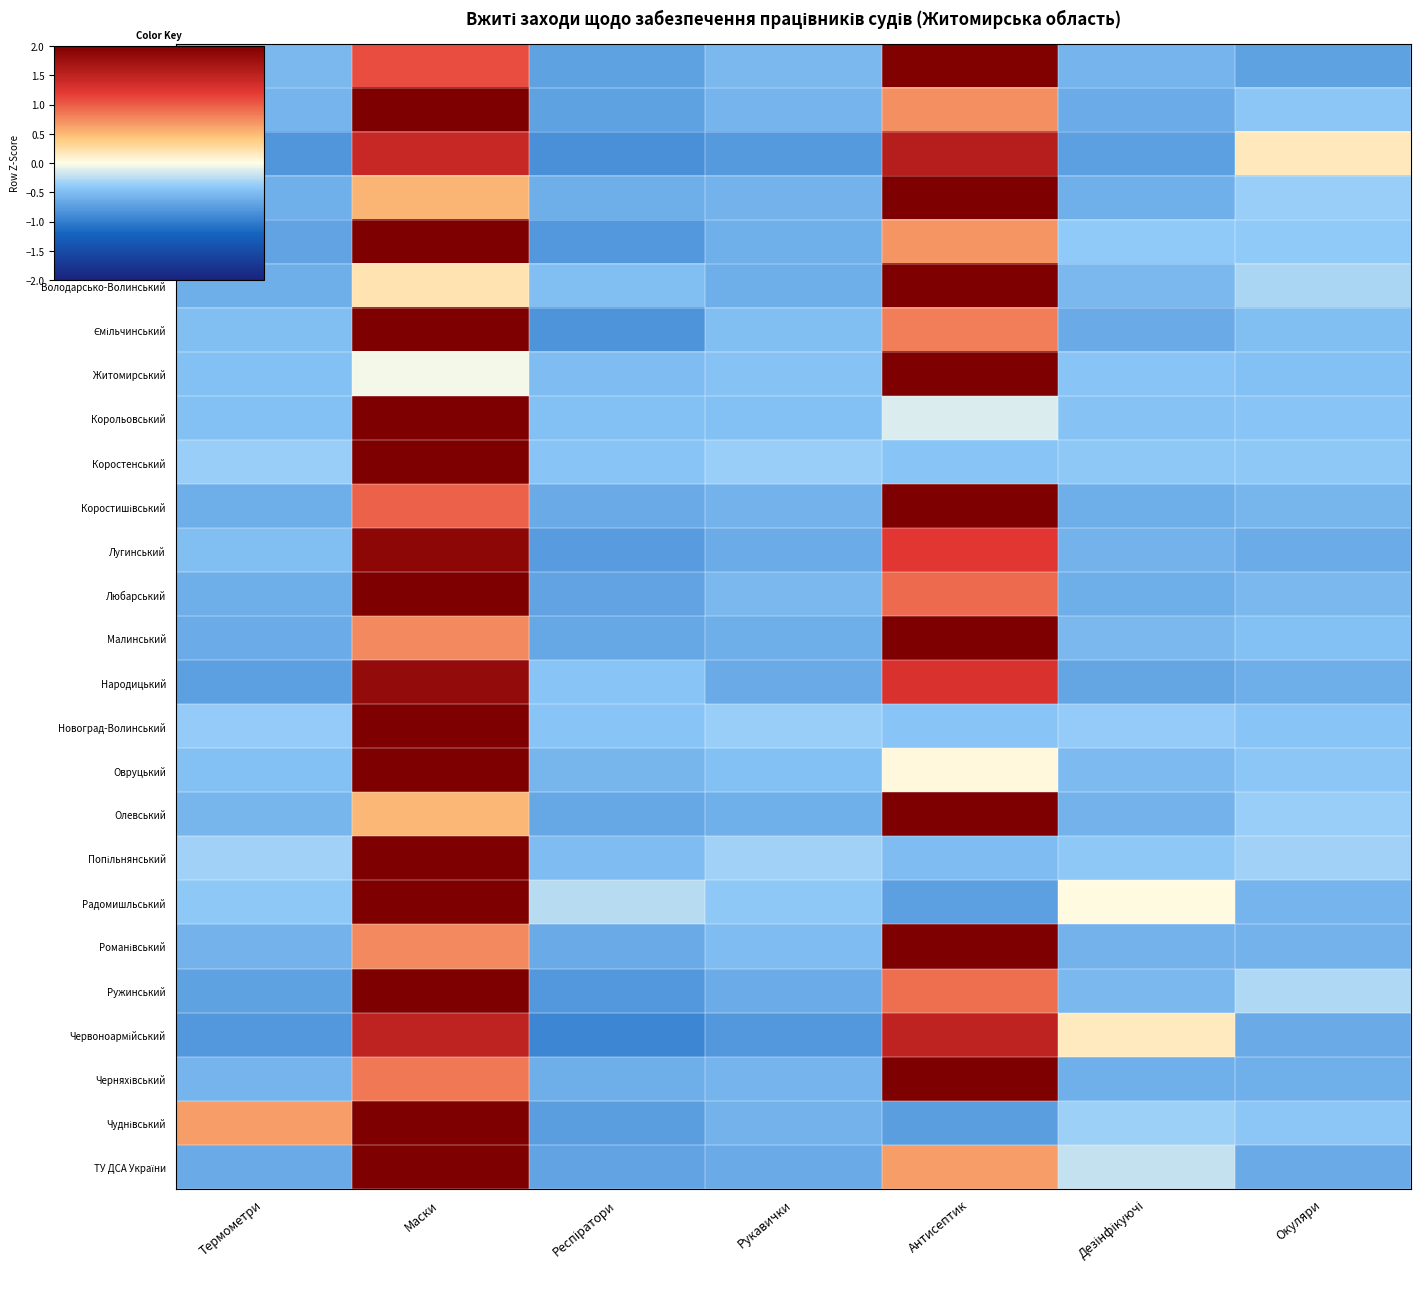

What is the difference between the highest and lowest values at Маски?

2.5